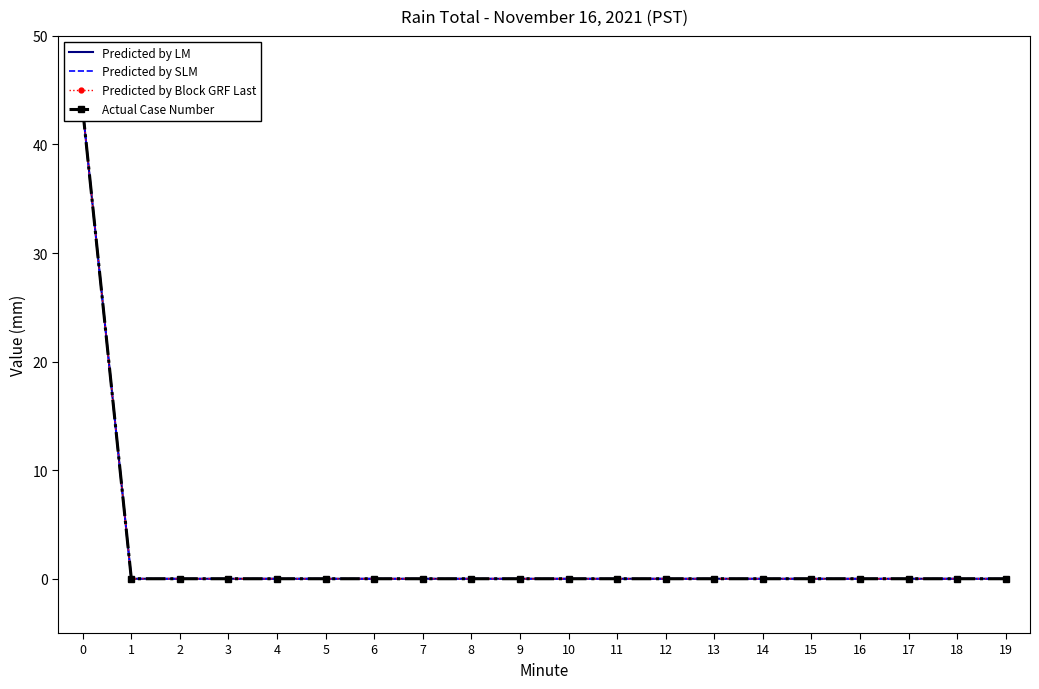

How many lines are shown in the chart?

4